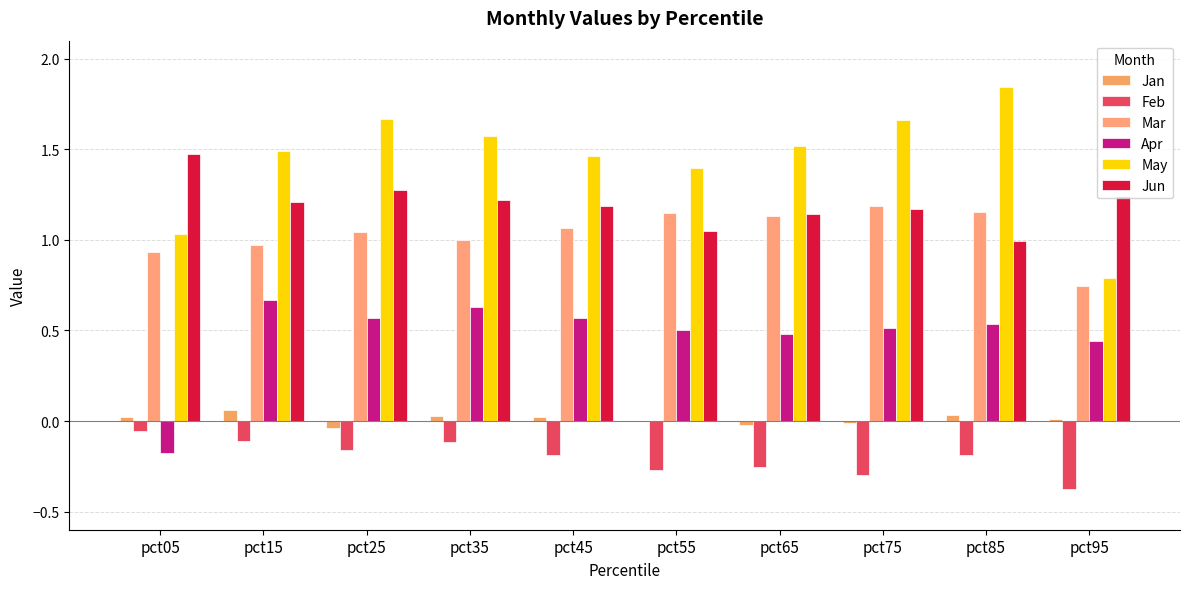

The Feb series shows -0.2 at pct45. True or false?

True